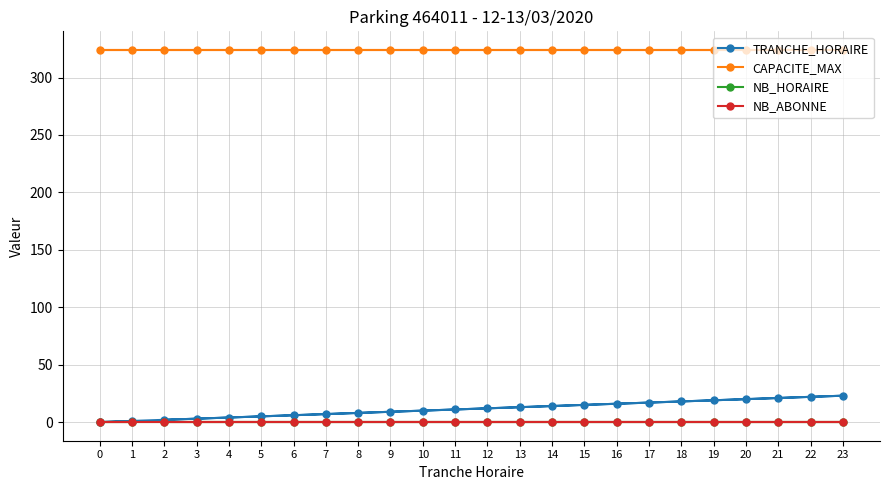

True or false: NB_HORAIRE and TRANCHE_HORAIRE cross at least once.

False